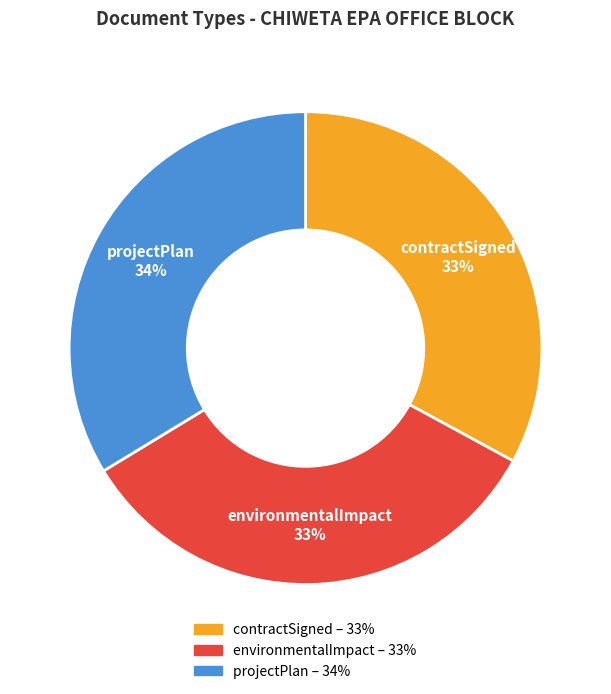

The contractSigned slice represents 33% of the pie. True or false?

True